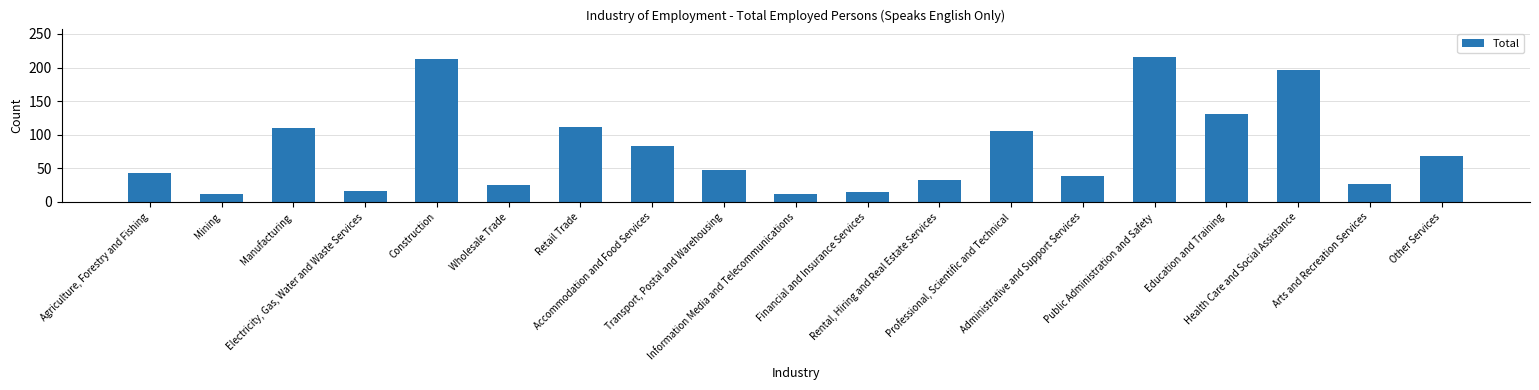

What is the approximate value at Wholesale Trade, to the nearest 50?

50